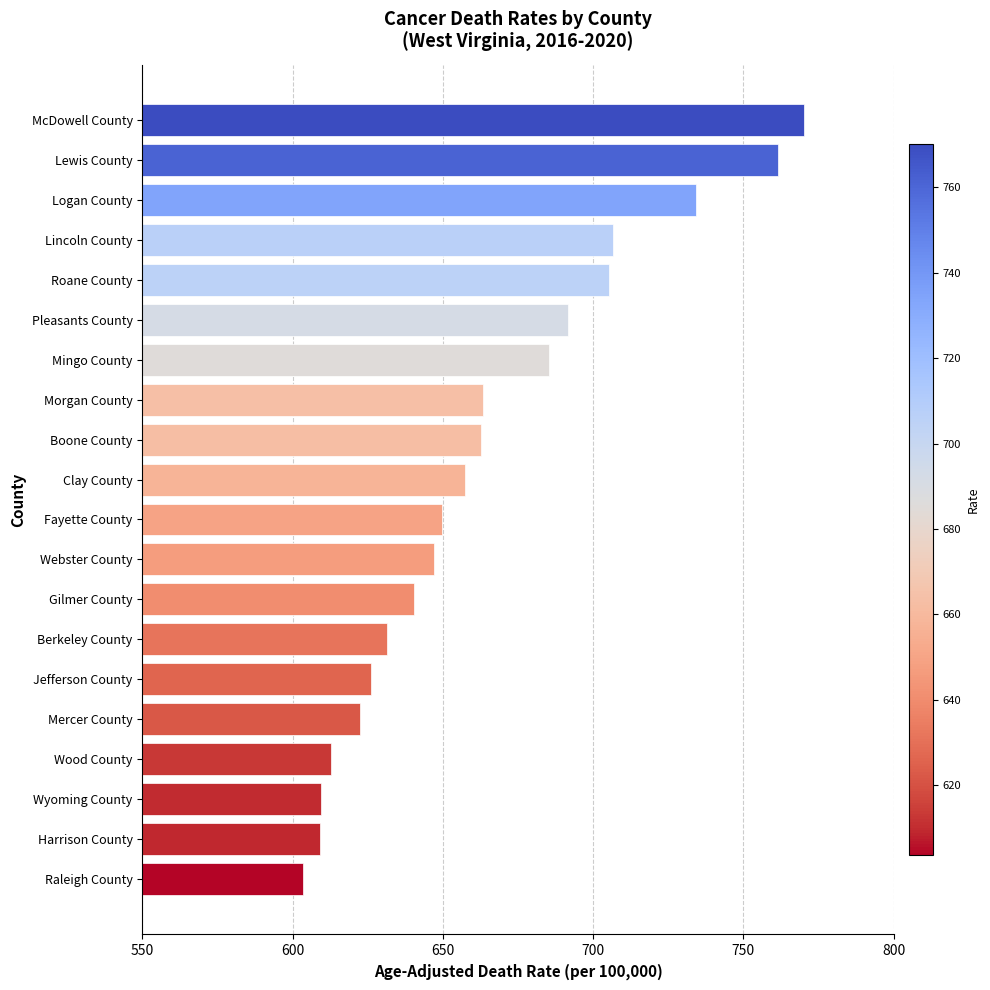

What is the change in value from Mingo County to Jefferson County?

-59.1